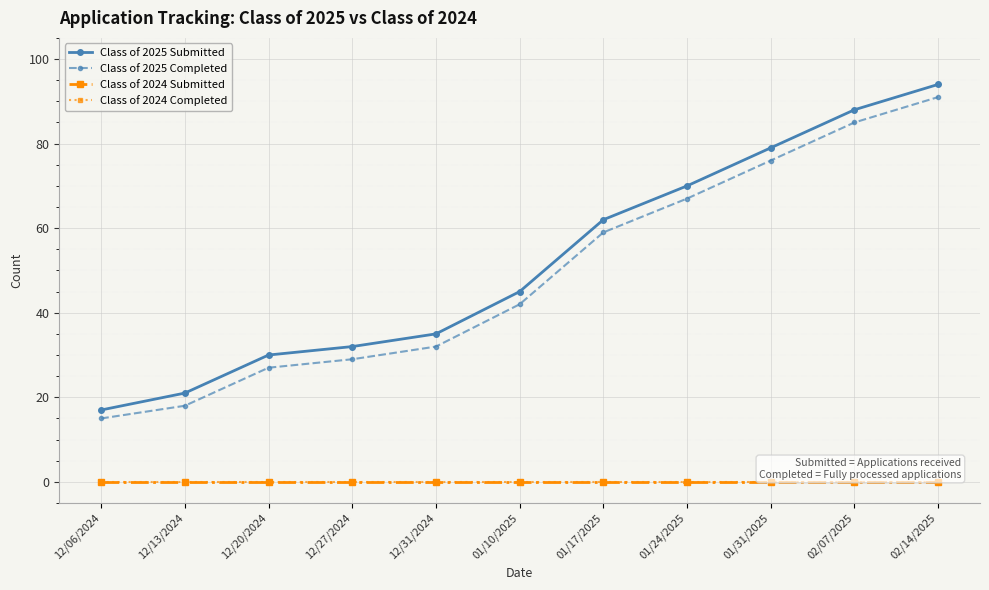

Reading left to right, list all the values displayed in this chart.

Class of 2025 Submitted: 17	21	30	32	35	45	62	70	79	88	94
Class of 2025 Completed: 15	18	27	29	32	42	59	67	76	85	91
Class of 2024 Submitted: 0	0	0	0	0	0	0	0	0	0	0
Class of 2024 Completed: 0	0	0	0	0	0	0	0	0	0	0